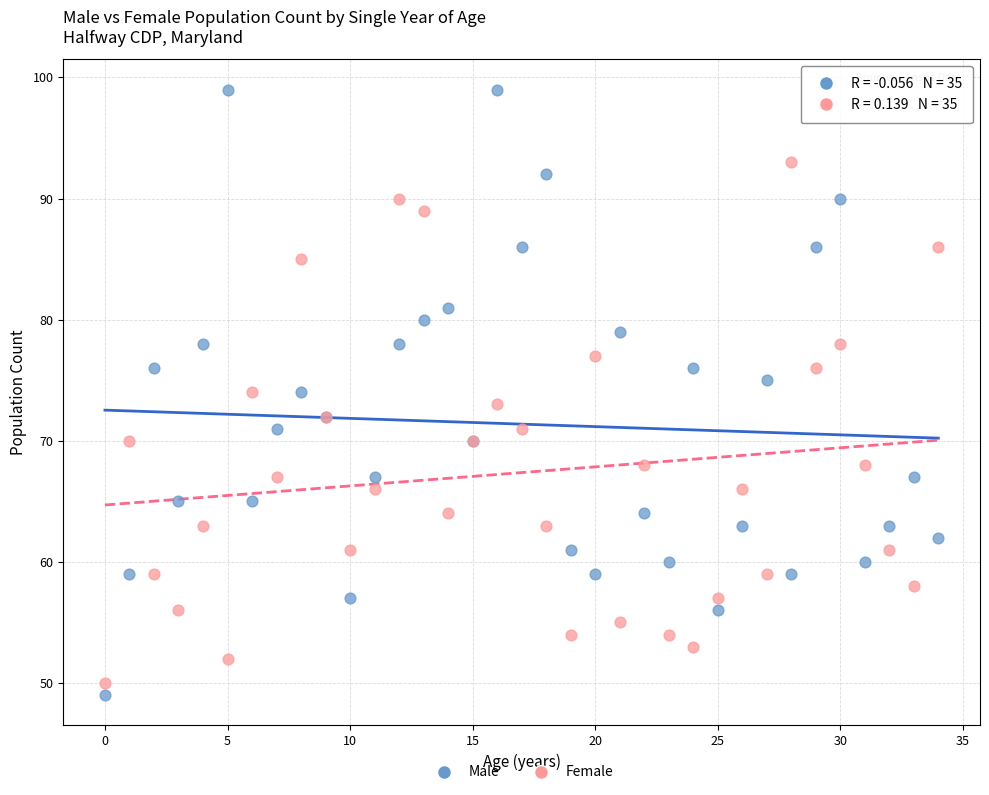

Which series contains the highest Y value?

Male